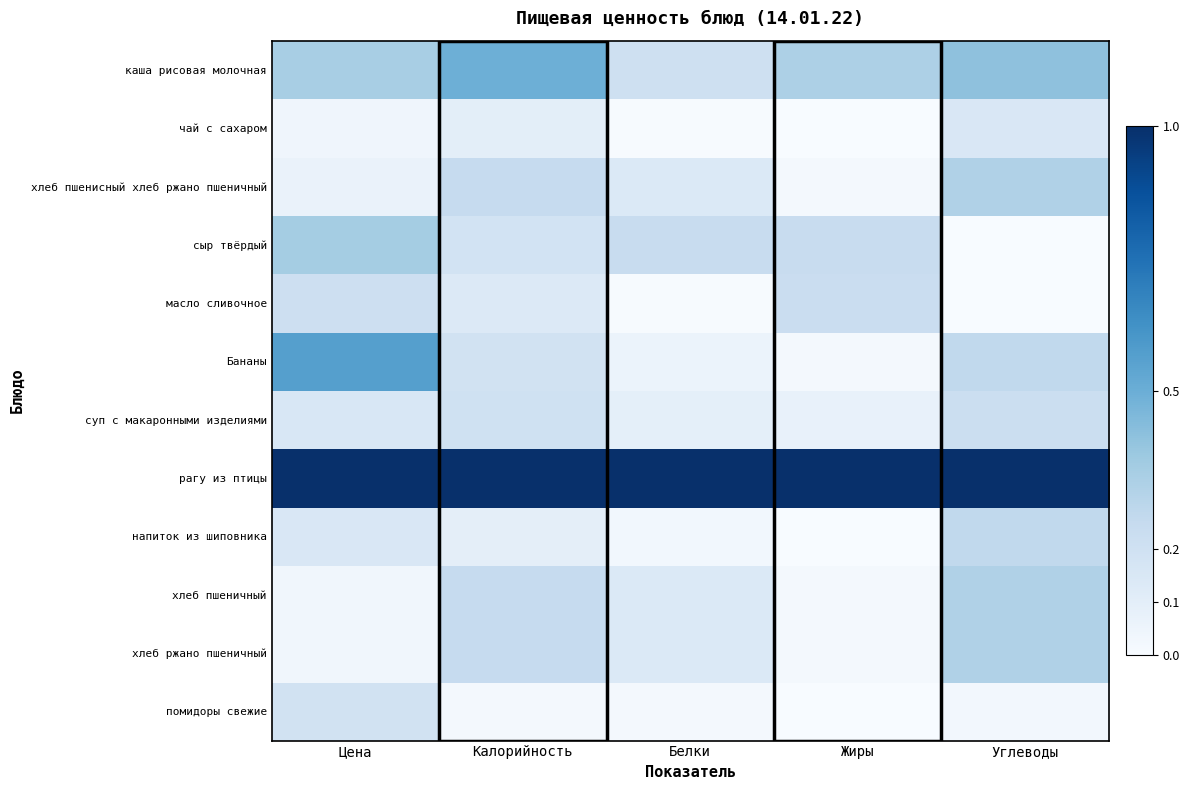

Which label corresponds to the smallest value in the chart?

Жиры